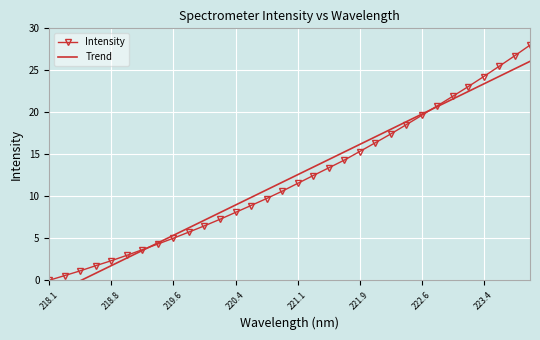

What is the difference between the maximum and minimum values in the Intensity series?

28.0